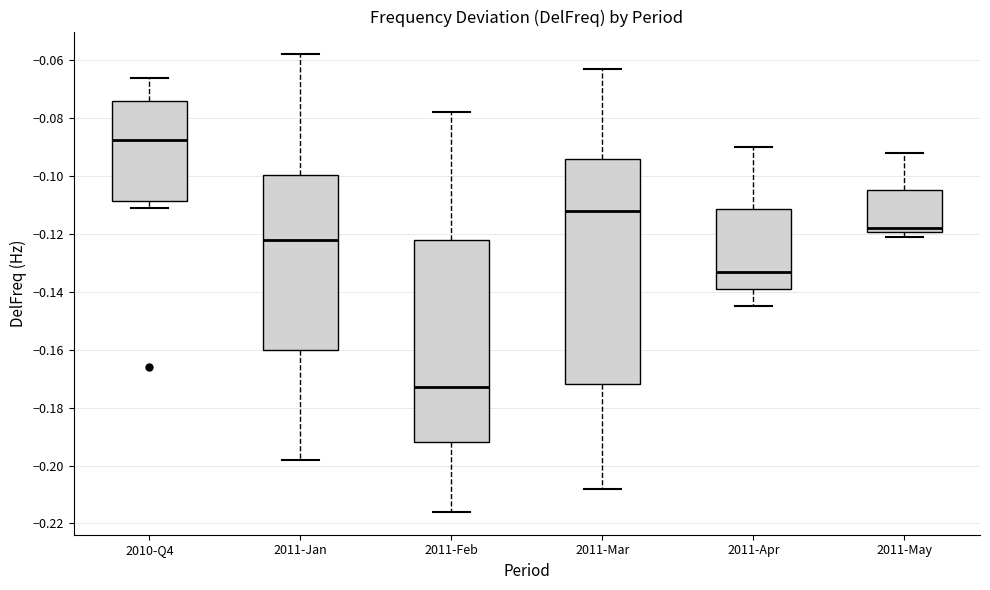

Which box is the tallest, from its lower edge to its upper edge?

2011-Mar